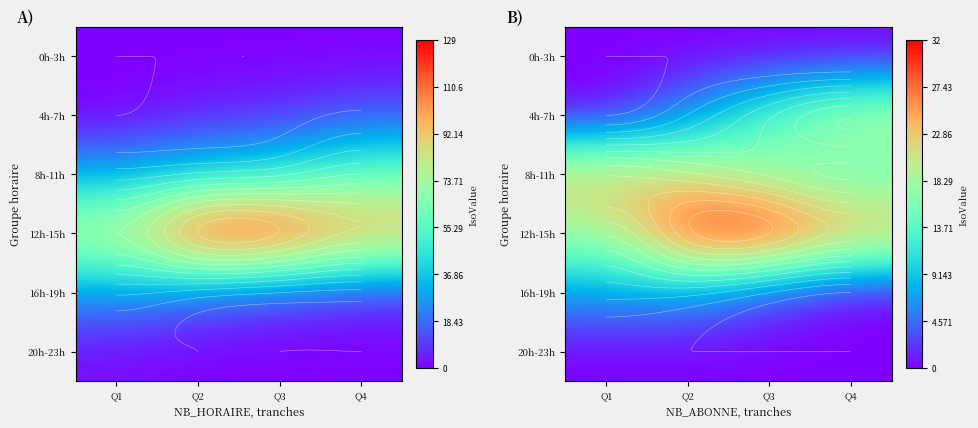

At which category does the chart reach its minimum across all series?

Q1